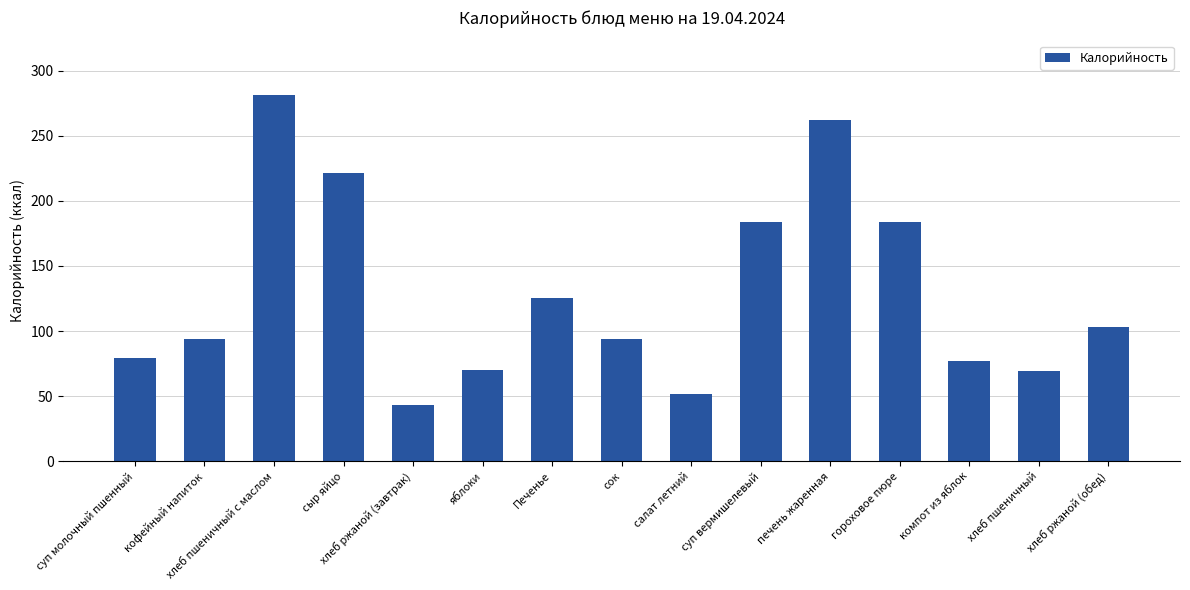

True or false: the data shows 94.0 at сок.

True